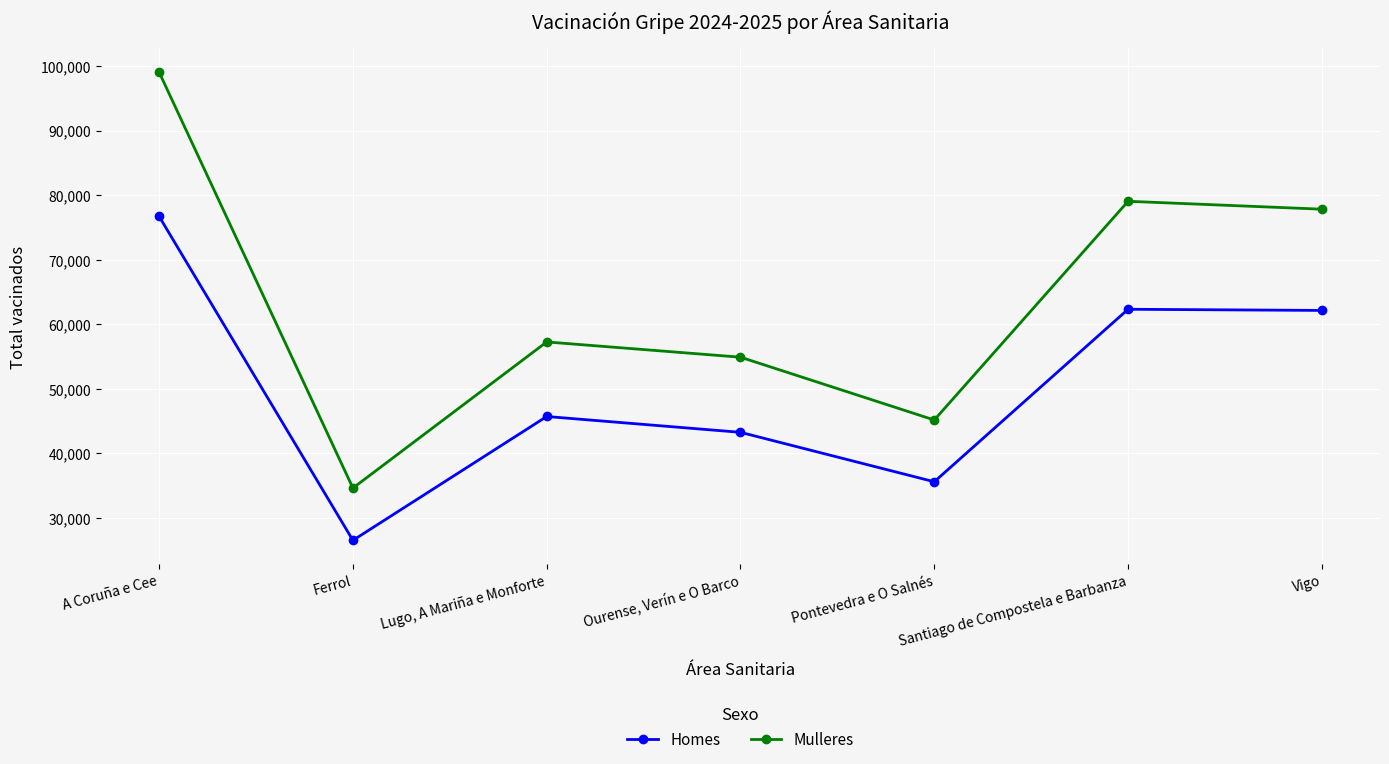

Count the number of data series in this chart.

2